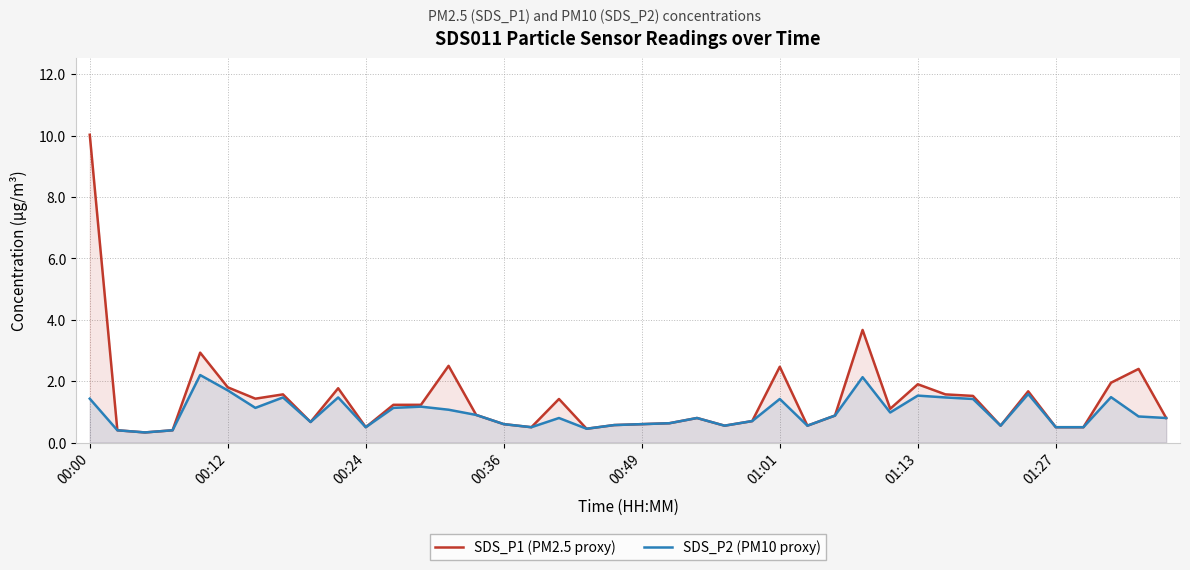

What is the maximum value for SDS_P1 (PM2.5 proxy)?

10.0